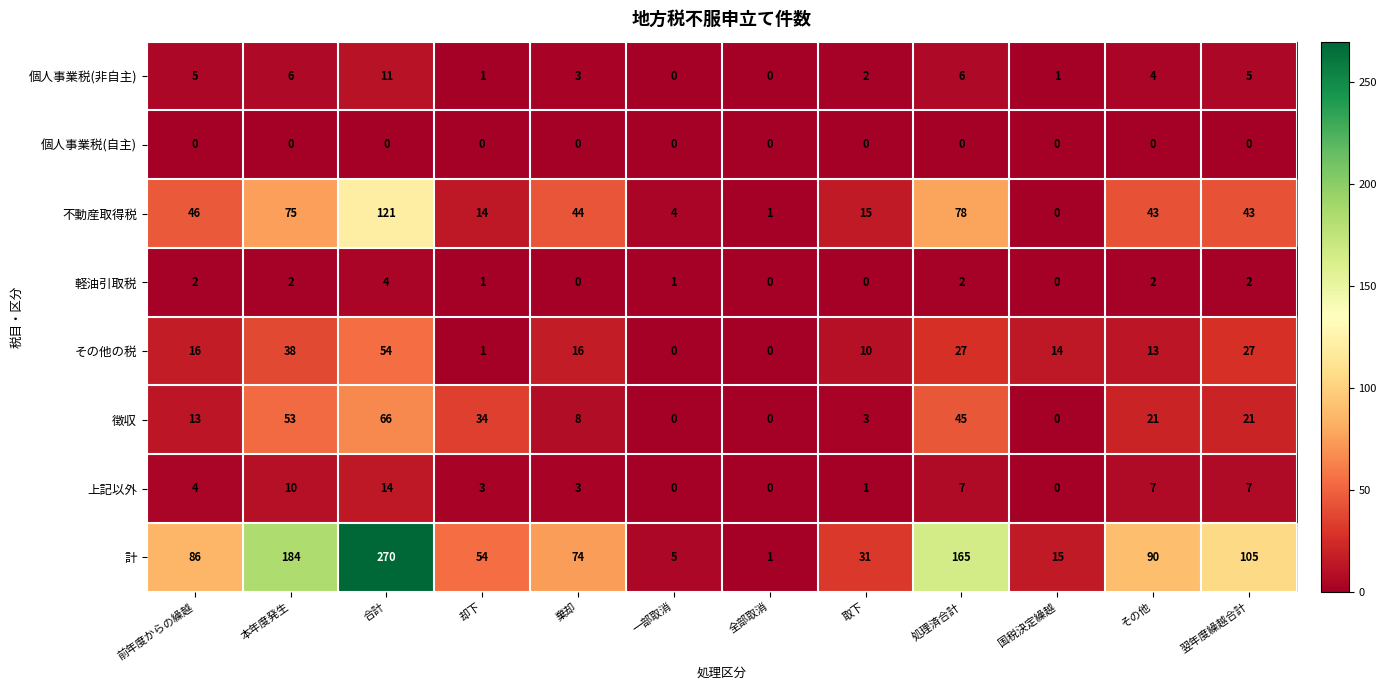

Rank the series by their maximum value, from highest to lowest.

計, 不動産取得税, 徴収, その他の税, 上記以外, 個人事業税(非自主), 軽油引取税, 個人事業税(自主)